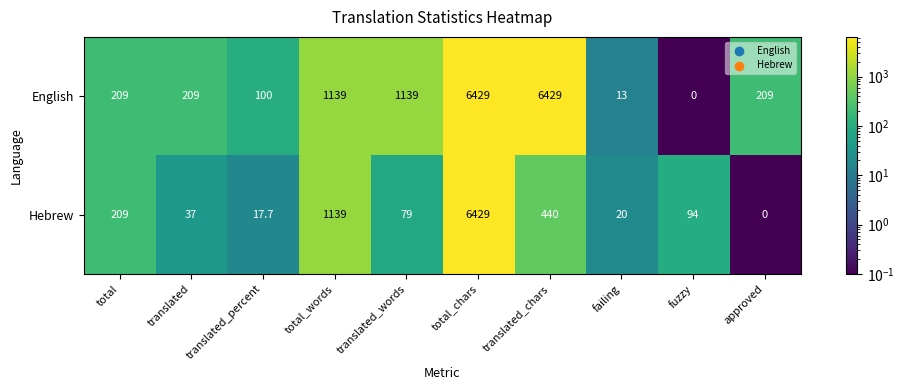

What is the difference between the highest and lowest values at fuzzy?

94.0